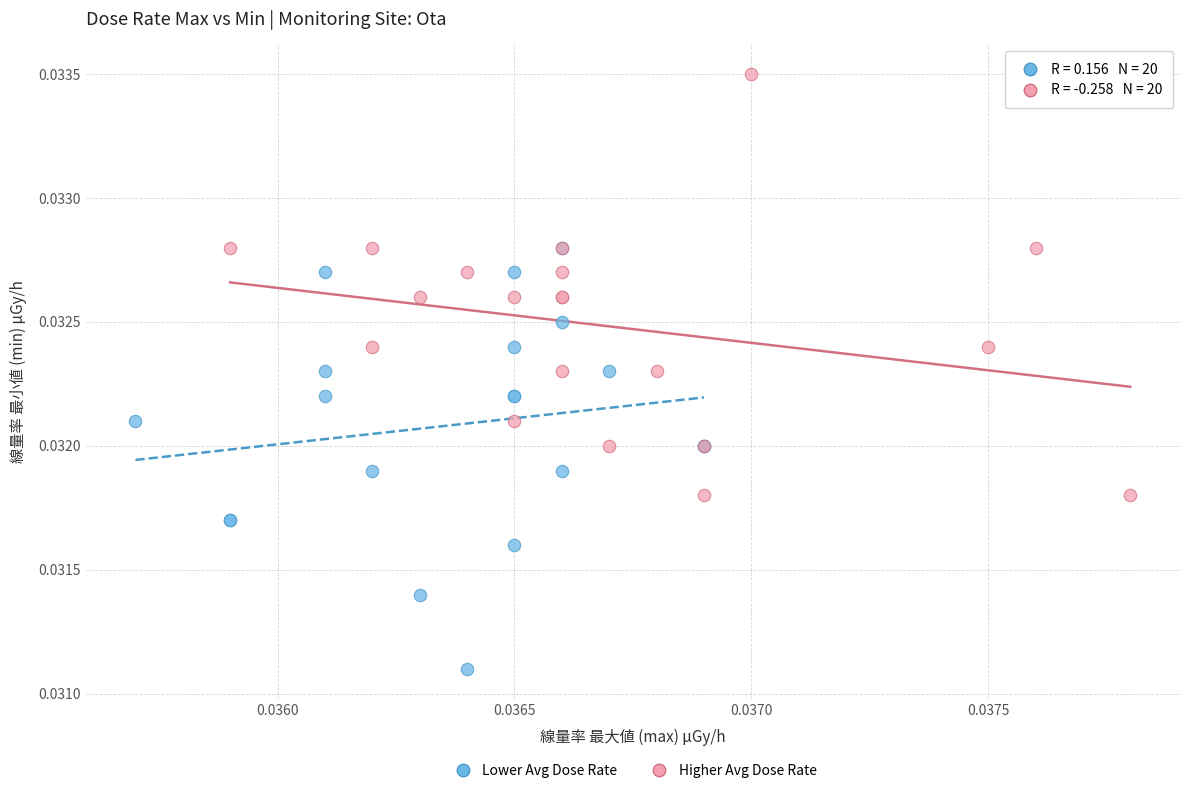

Which series contains the highest Y value?

Higher Avg Dose Rate